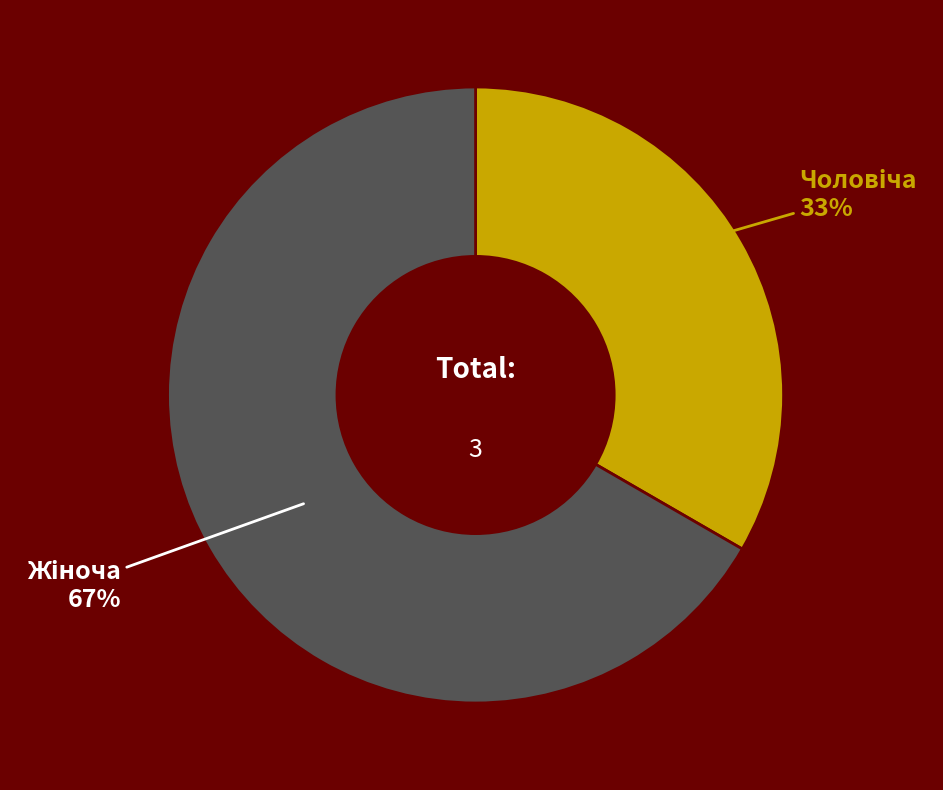

Is there any slice that represents more than half of the pie?

Yes